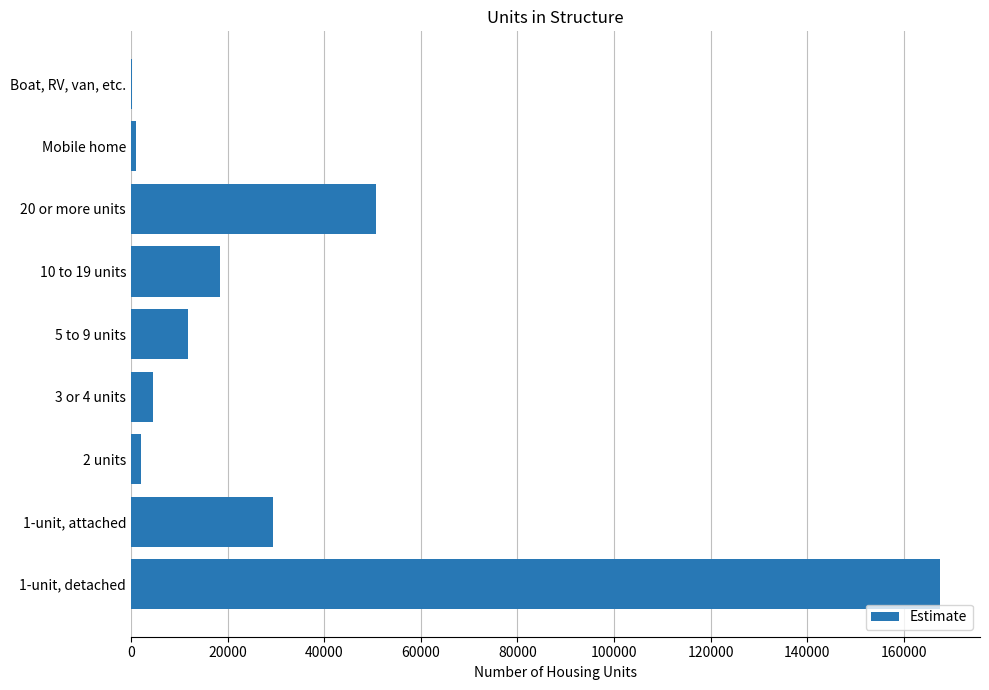

Reading bottom to top, what are all the values shown in this chart?

1-unit, detached=167399	1-unit, attached=29319	2 units=2162	3 or 4 units=4477	5 to 9 units=11880	10 to 19 units=18368	20 or more units=50757	Mobile home=1090	Boat, RV, van, etc.=116